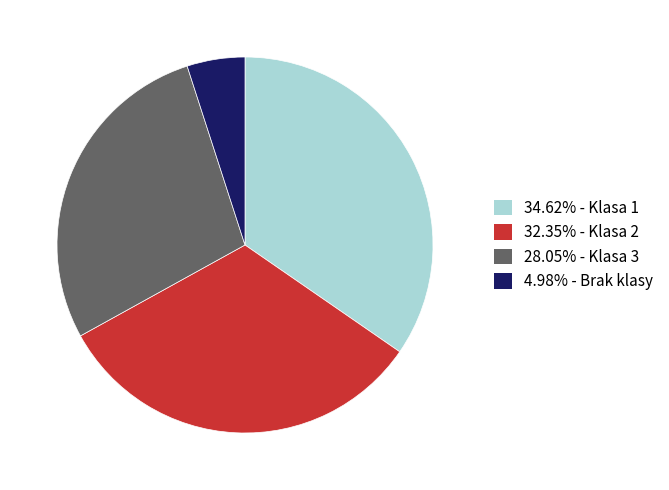

How many segments does this pie chart have?

4